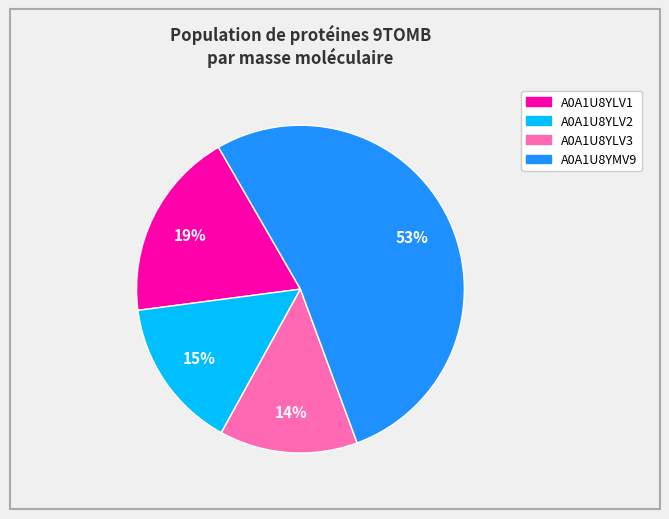

What is the largest slice in the pie chart?

A0A1U8YMV9